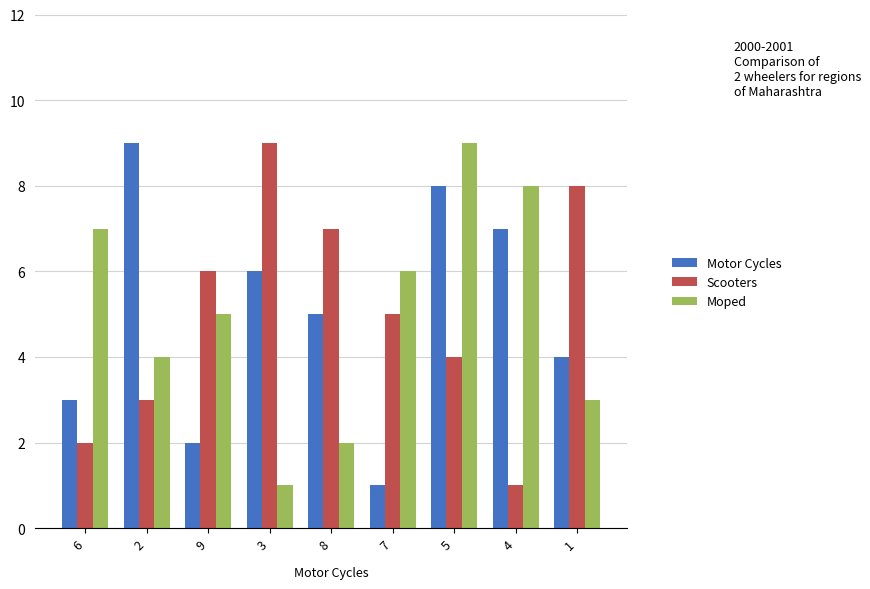

Is it true that Moped equals 8 at 4?

True